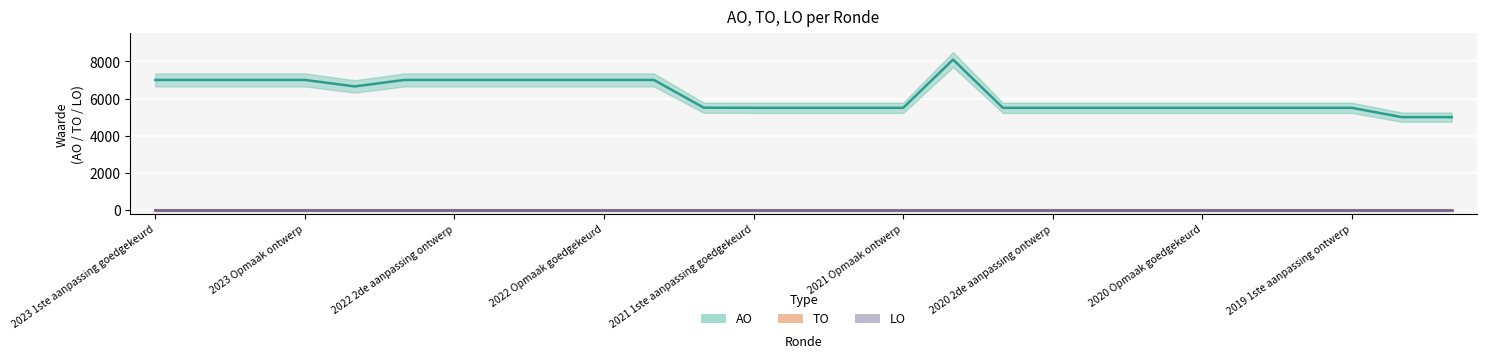

Between 2021 1ste aanpassing goedgekeurd and 23, which series saw the biggest shift?

AO